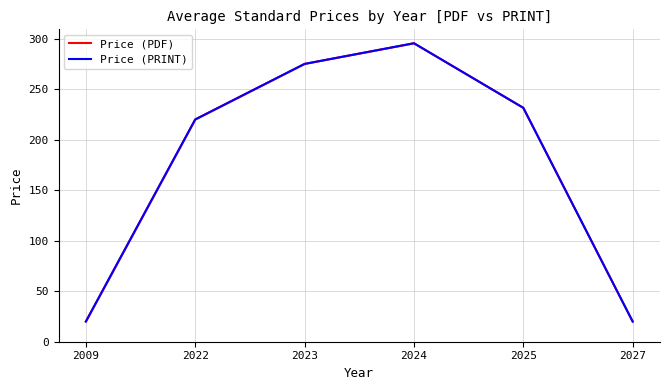

At which label does Price (PRINT) reach its peak?

2024